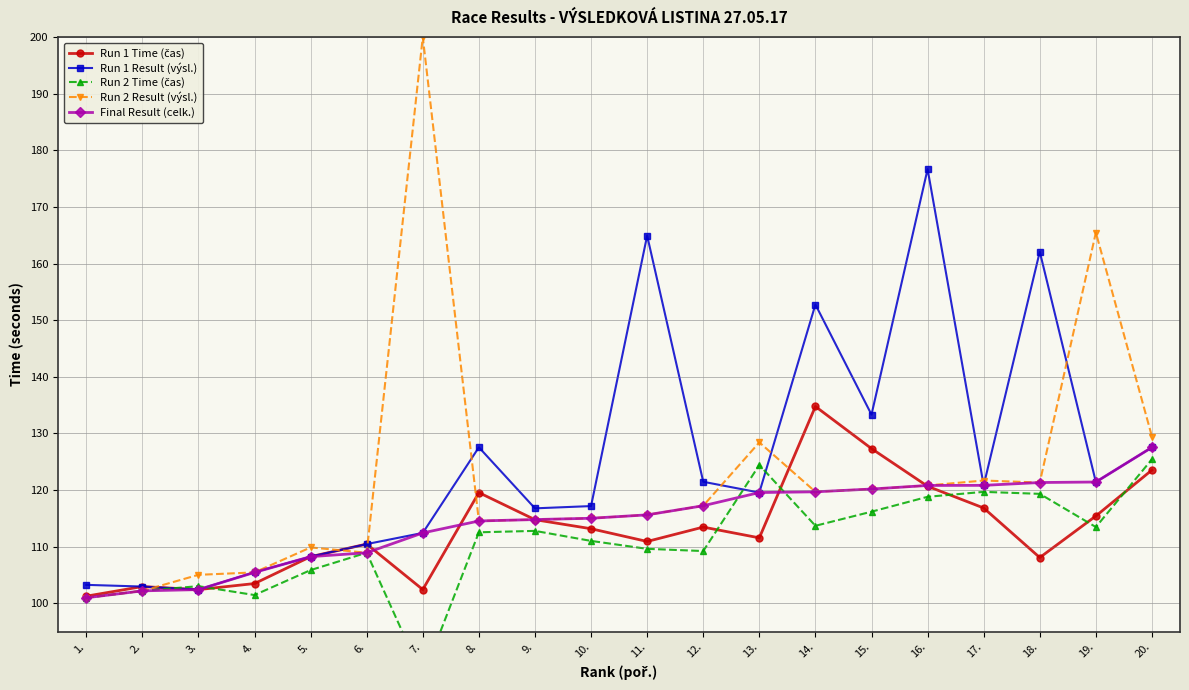

What is the difference between the maximum and minimum values in the Run 1 Time (čas) series?

33.5